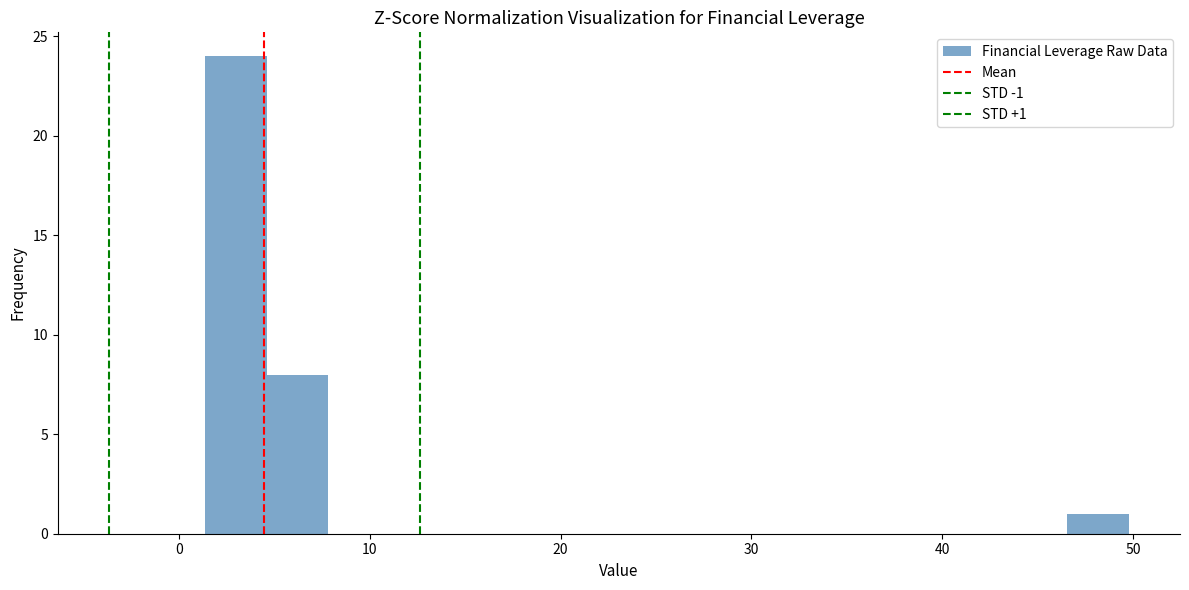

Read against the x-axis, roughly where is the centre of the tallest bar?

3